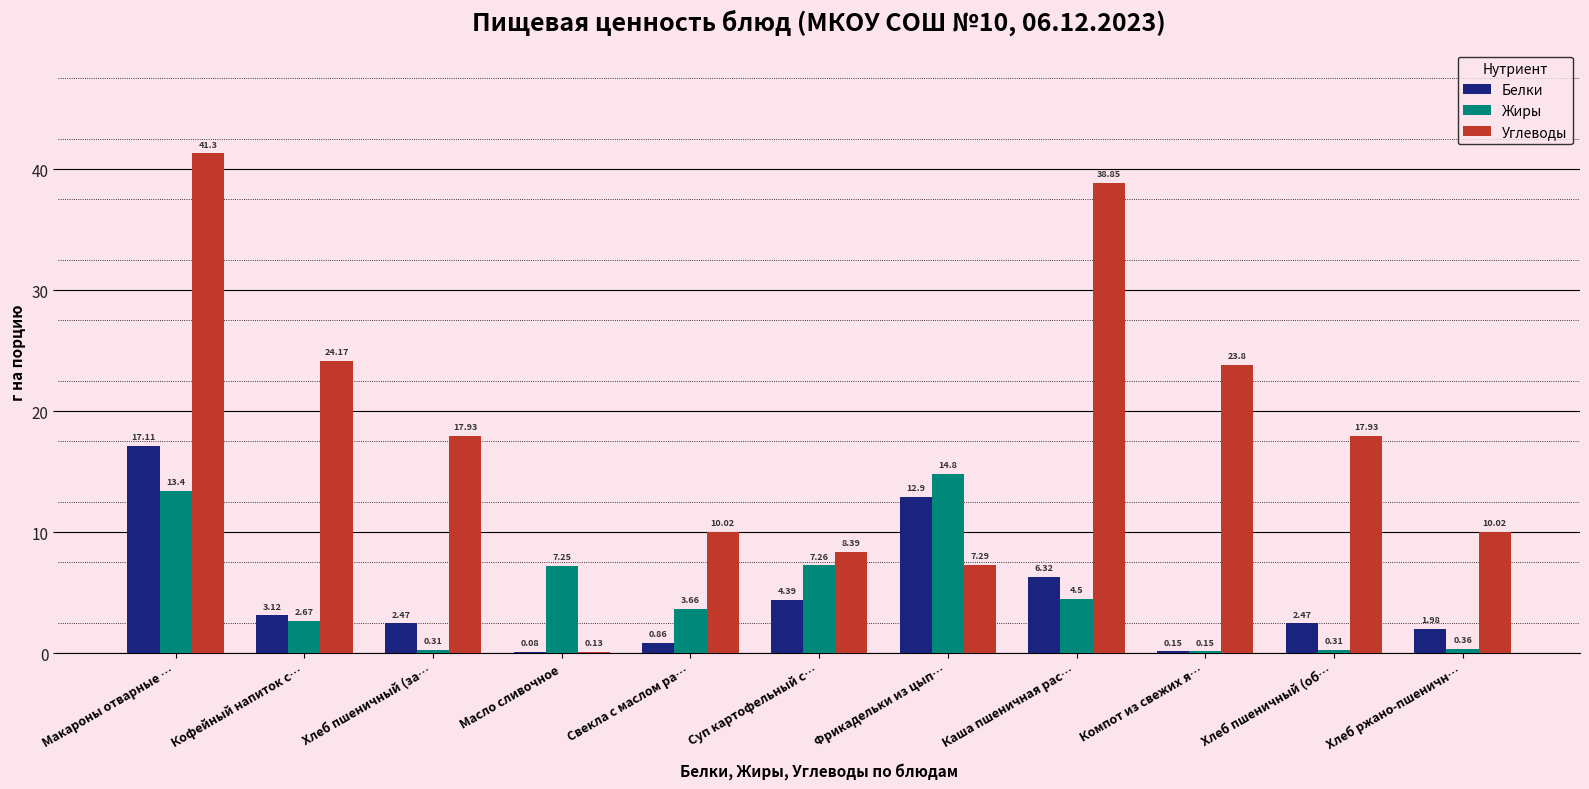

What is the sum of all Углеводы values?

199.8